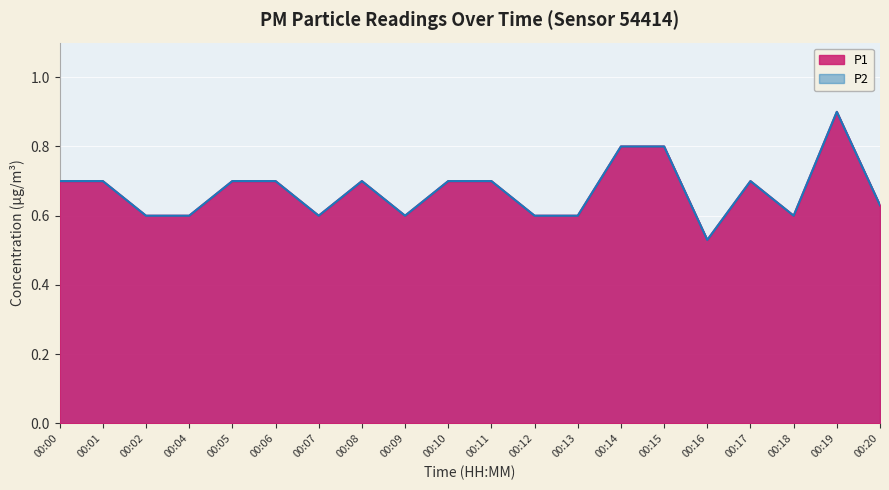

Count the number of categories in the chart.

20